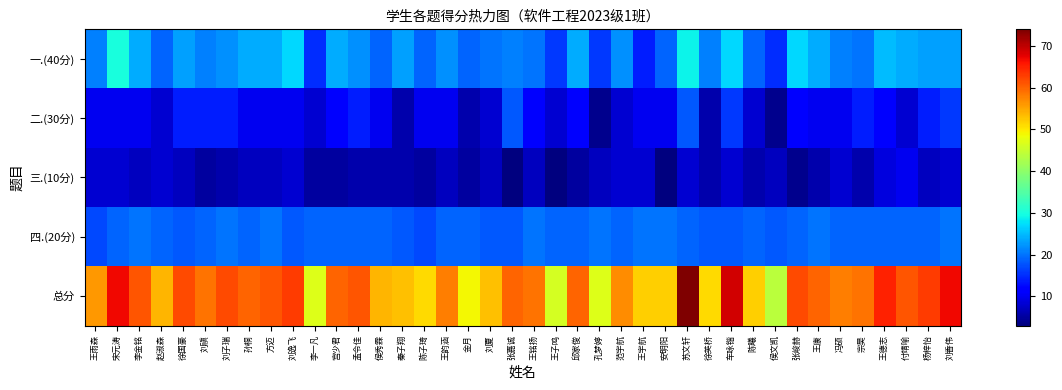

Which series has the largest total across all categories?

总分